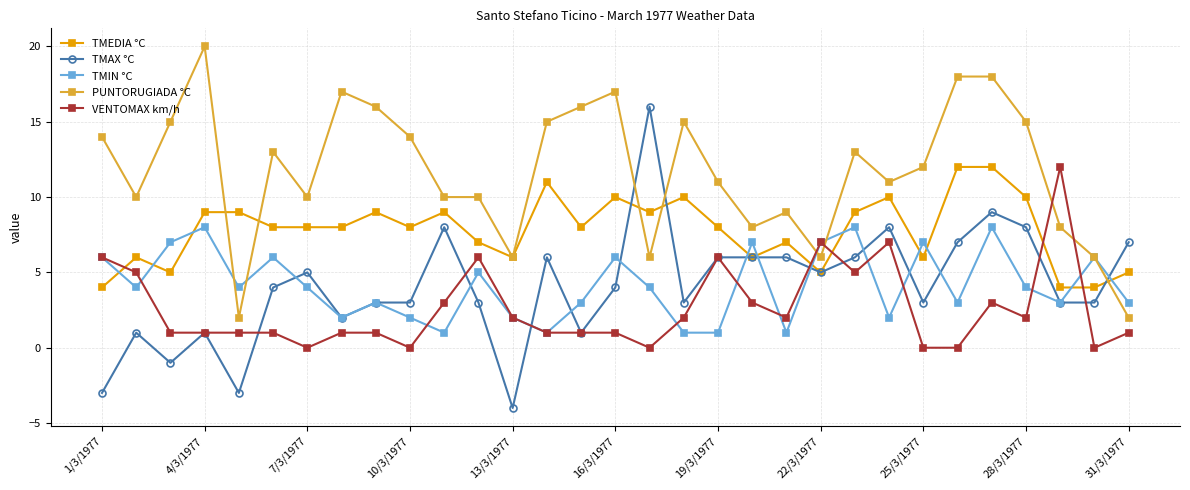

Which series has the largest total across all categories?

PUNTORUGIADA °C